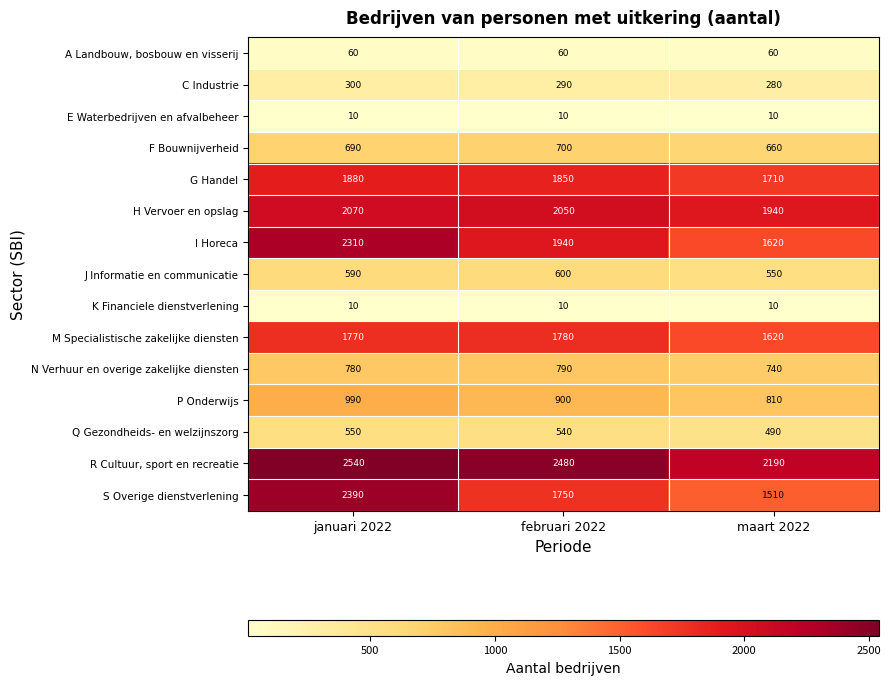

What is the smallest value displayed?

10